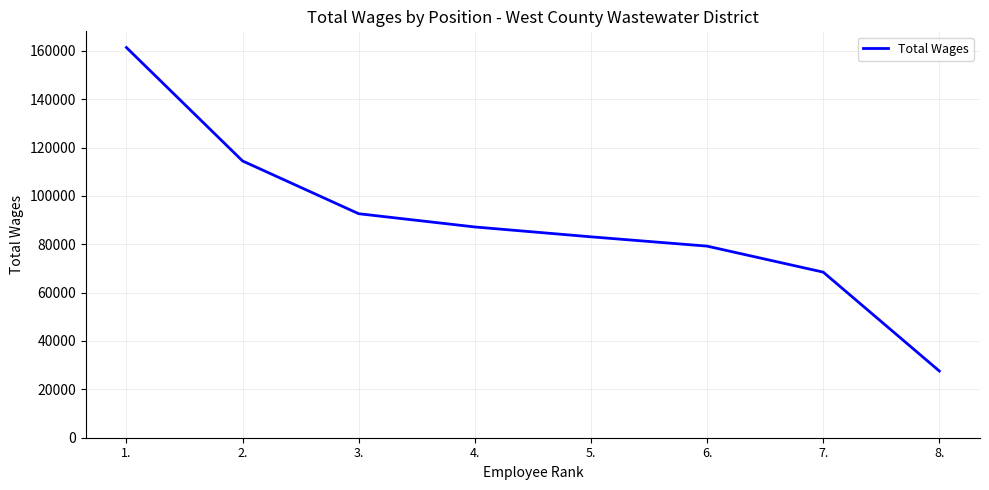

Between 5. and 7., which is larger?

5.